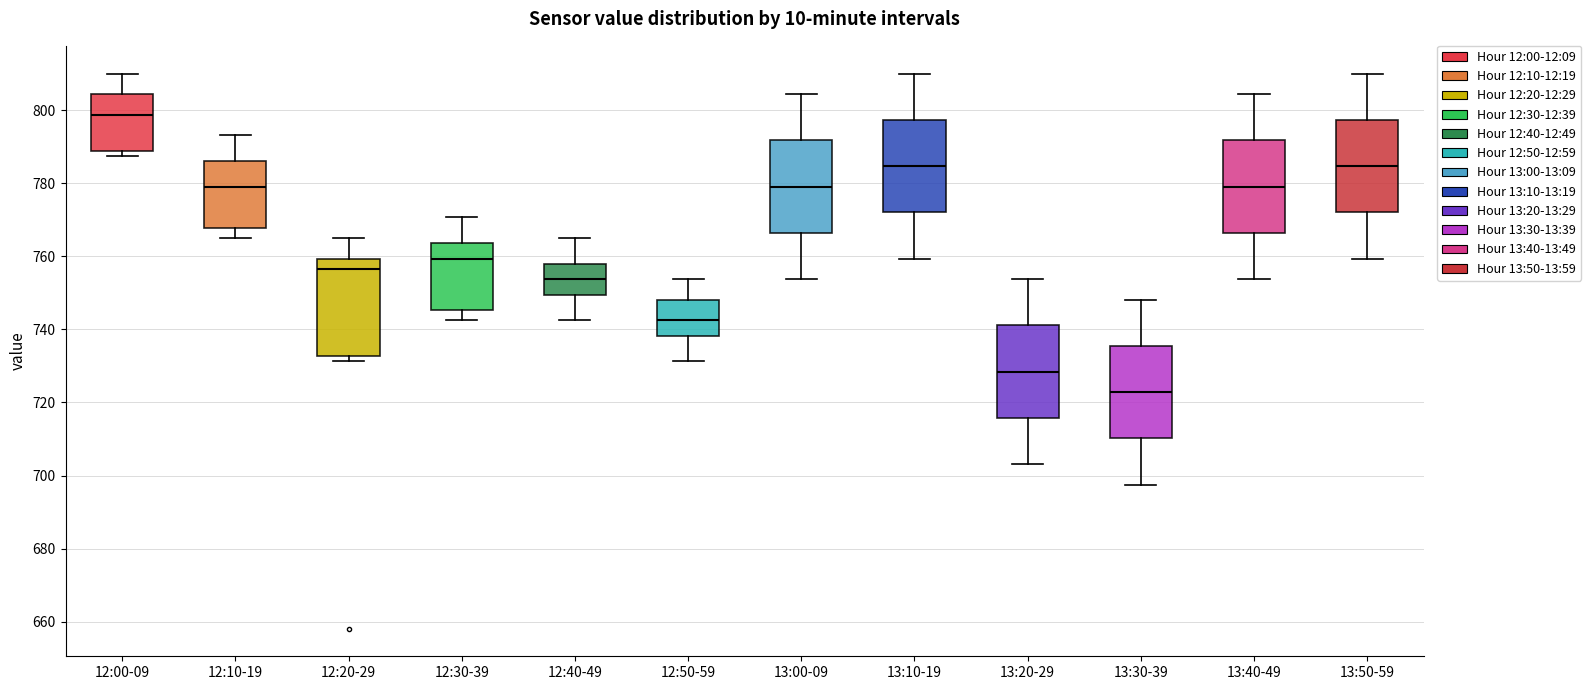

Where is the upper edge of the box for 12:50-59 on the y-axis? The values are not printed on the chart, so give them approximately, as read against the axis.

748